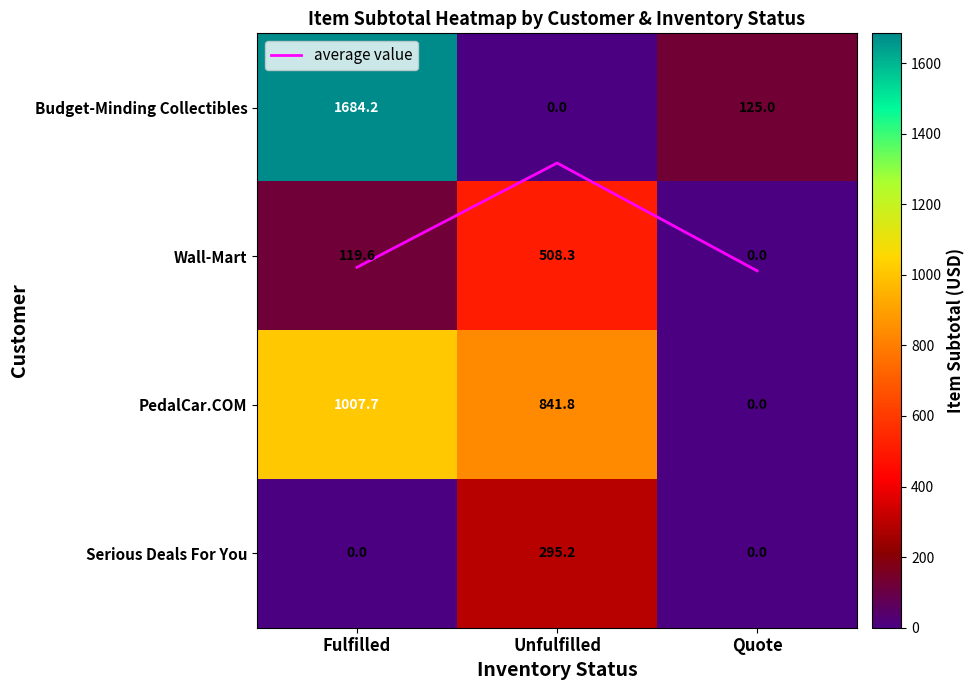

List the series in order of their peak value, lowest first.

average value, Serious Deals For You, Wall-Mart, PedalCar.COM, Budget-Minding Collectibles